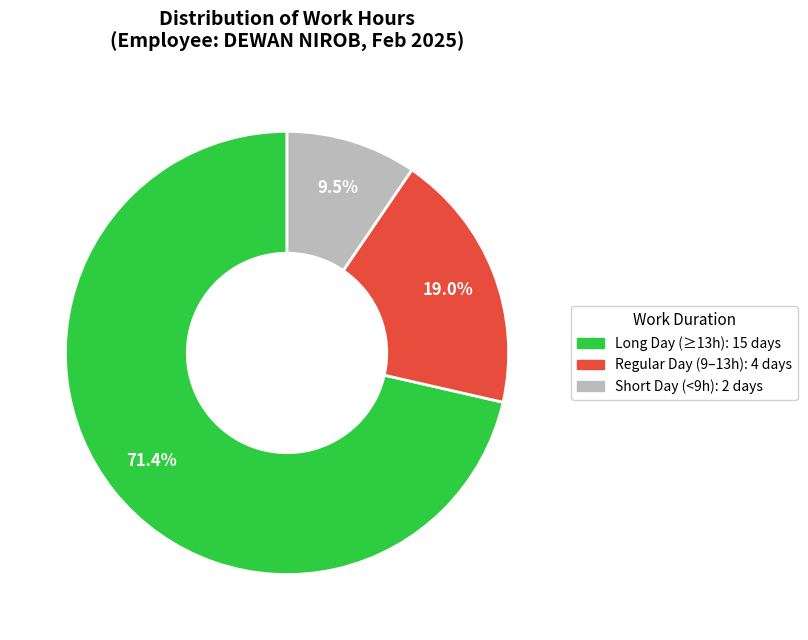

Count the number of slices in the pie.

3